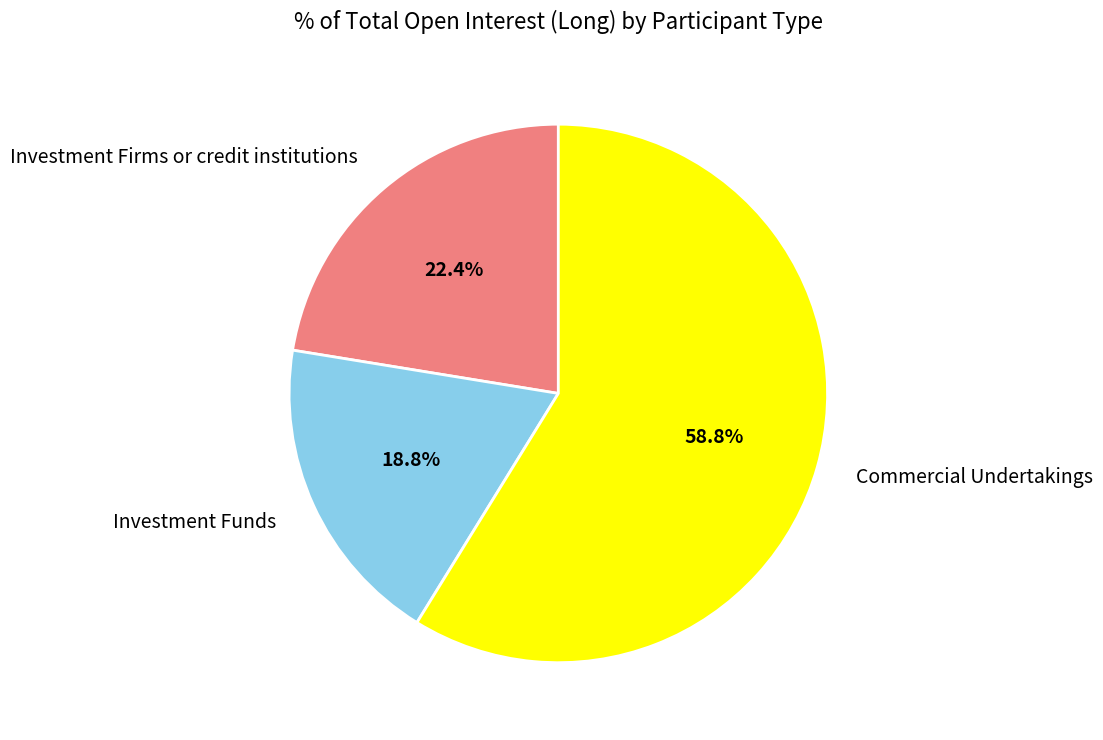

What percentage is the Commercial Undertakings slice, to the nearest percent?

59%